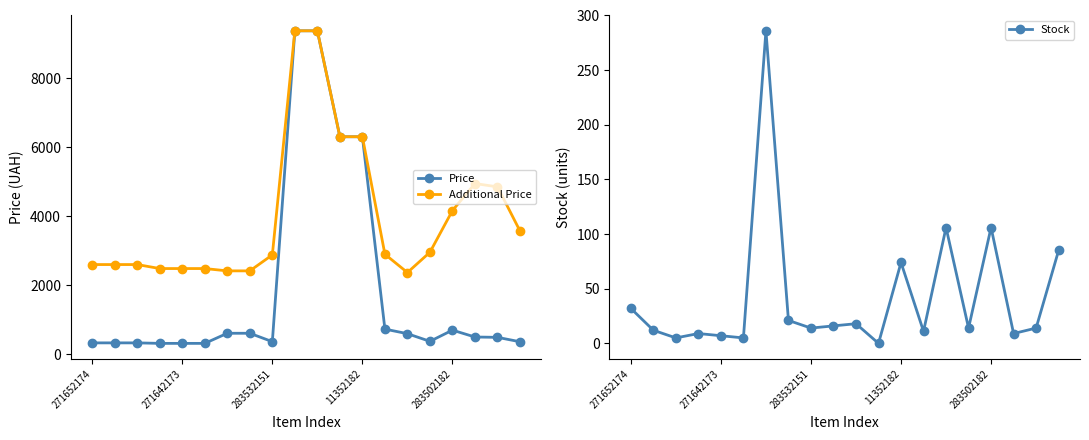

True or false: Price and Additional Price cross at least once.

False